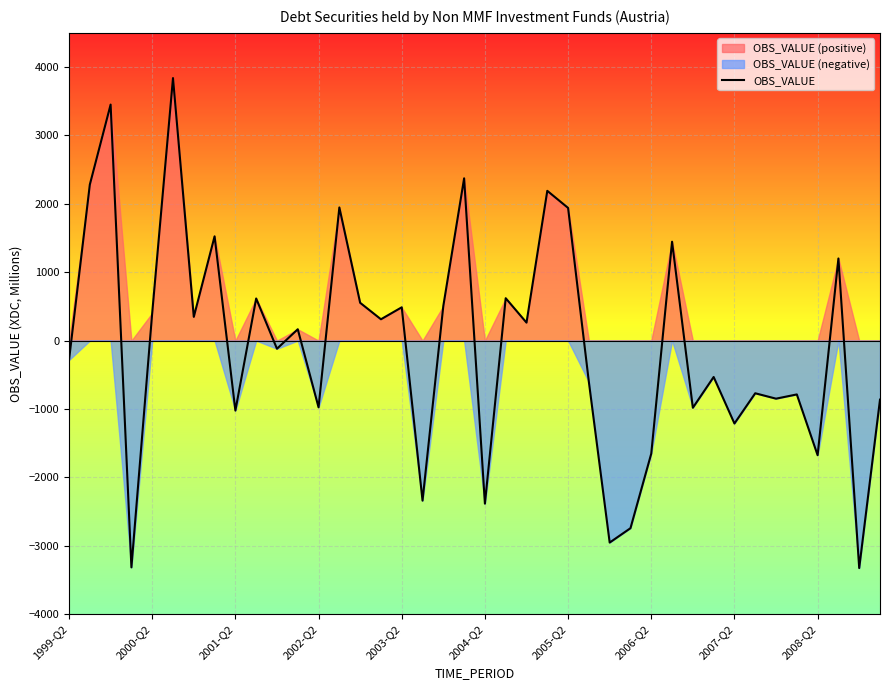

How many values are below zero?

20